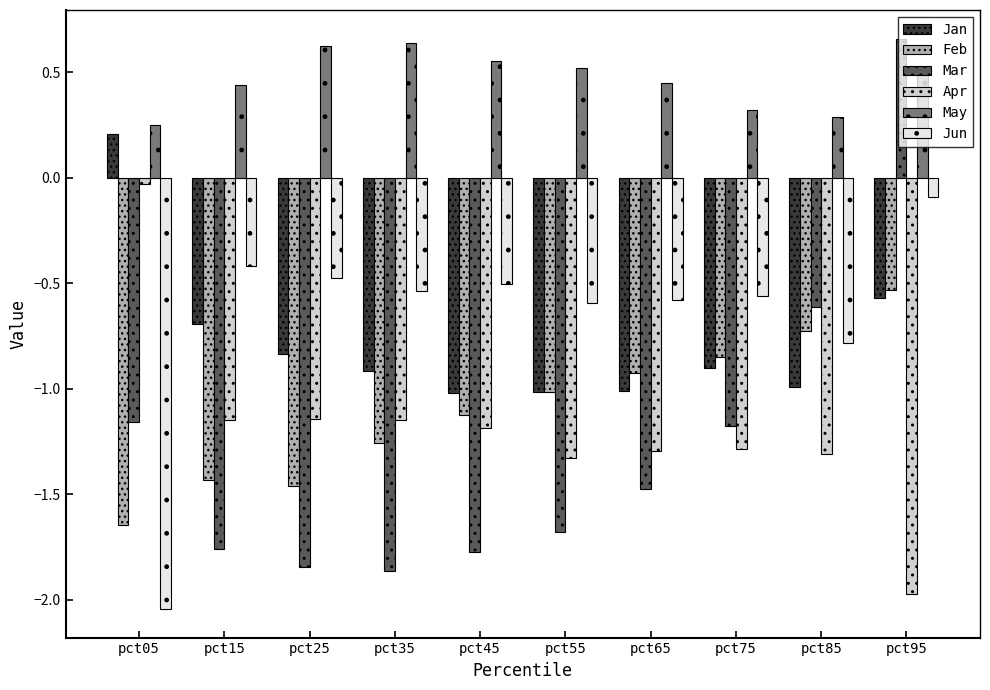

How many bars are there in total?

60